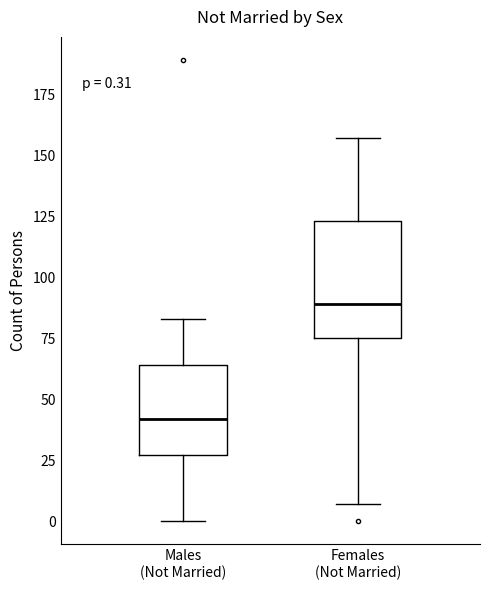

Which box's median line is the lowest?

Males (Not Married)